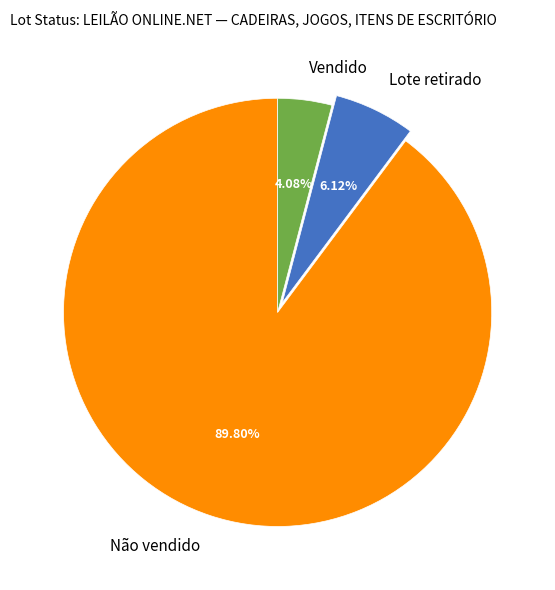

To the nearest percent, what percentage of the pie is Lote retirado?

6%